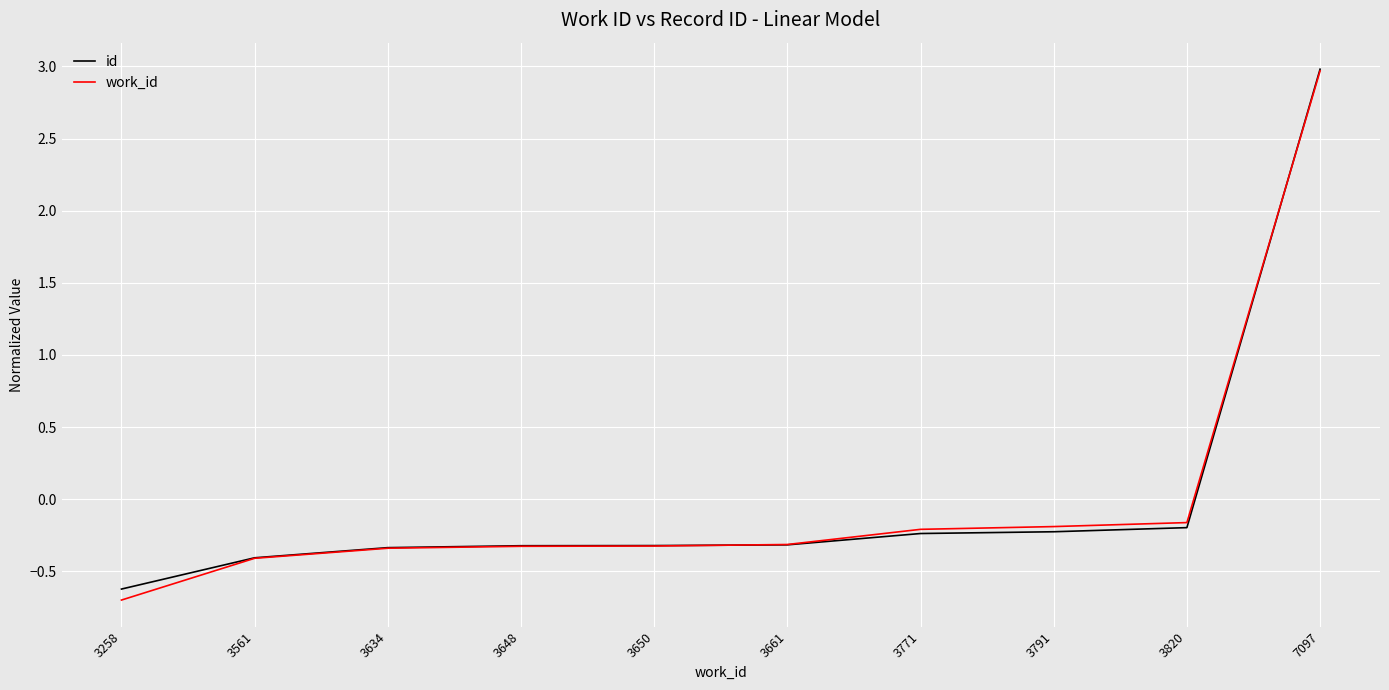

Reading left to right, extract all data points from this chart.

id: 3258=-0.6	3561=-0.4	3634=-0.3	3648=-0.3	3650=-0.3	3661=-0.3	3771=-0.2	3791=-0.2	3820=-0.2	7097=3.0
work_id: 3258=-0.7	3561=-0.4	3634=-0.3	3648=-0.3	3650=-0.3	3661=-0.3	3771=-0.2	3791=-0.2	3820=-0.2	7097=3.0